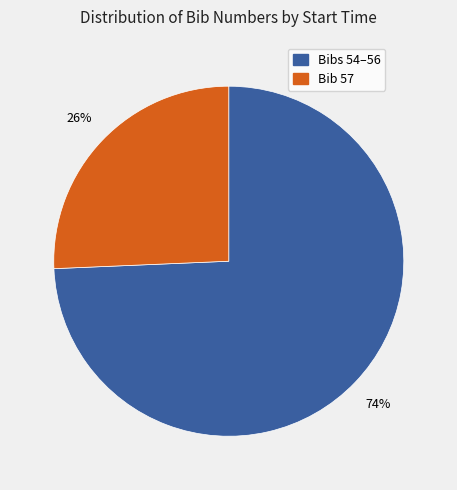

Does any single category account for the majority?

Yes